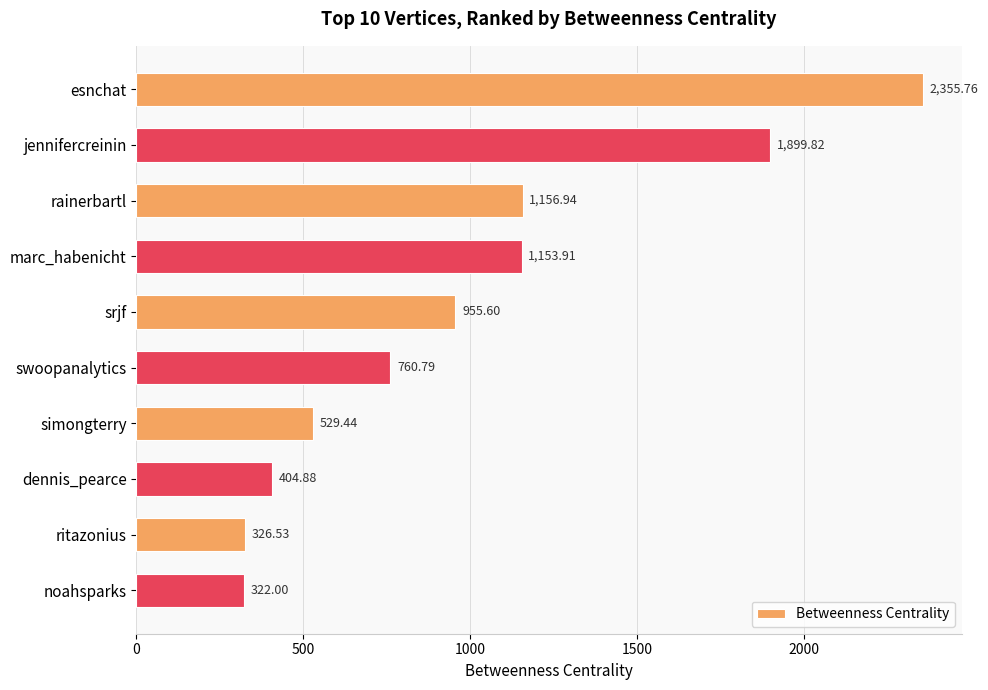

What is the difference between the values at srjf and marc_habenicht?

198.3